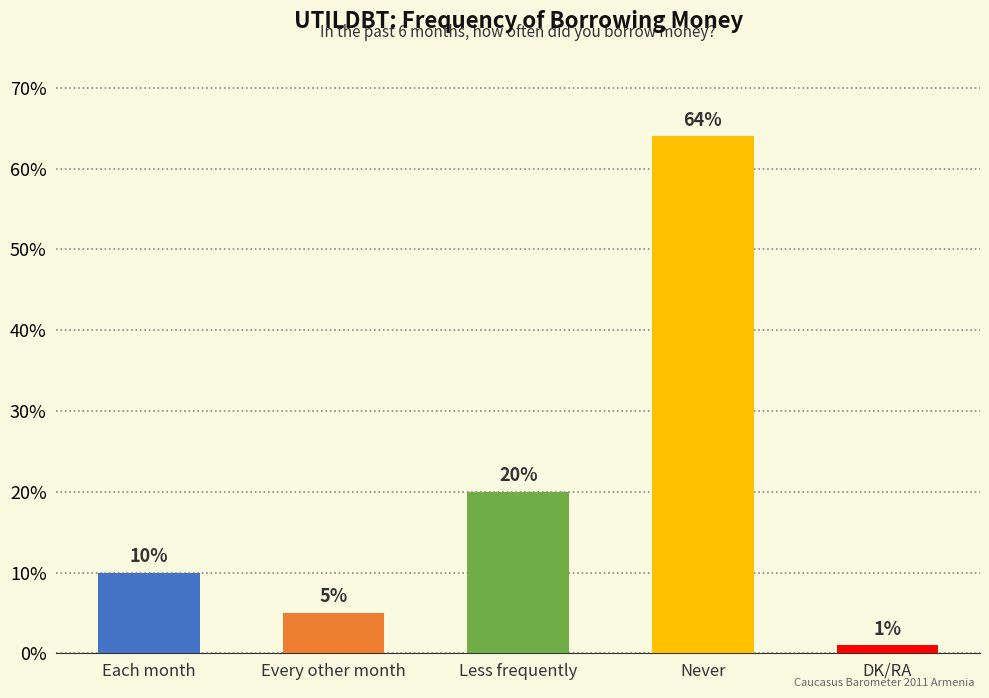

Rank the categories by value from highest to lowest.

Never, Less frequently, Each month, Every other month, DK/RA